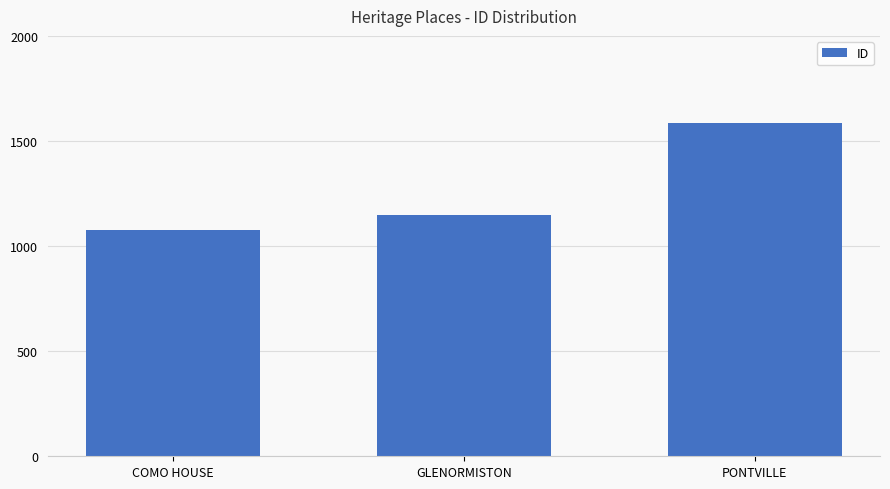

What is the sum of all values?

3812